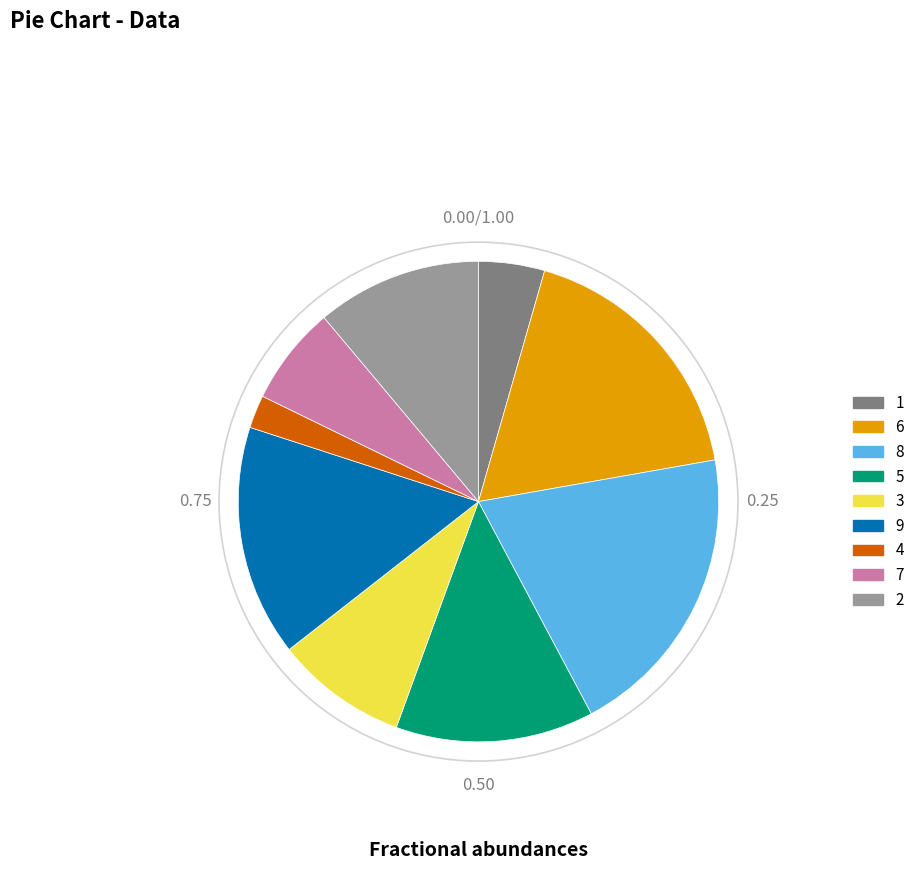

How many slices are in this pie chart?

9